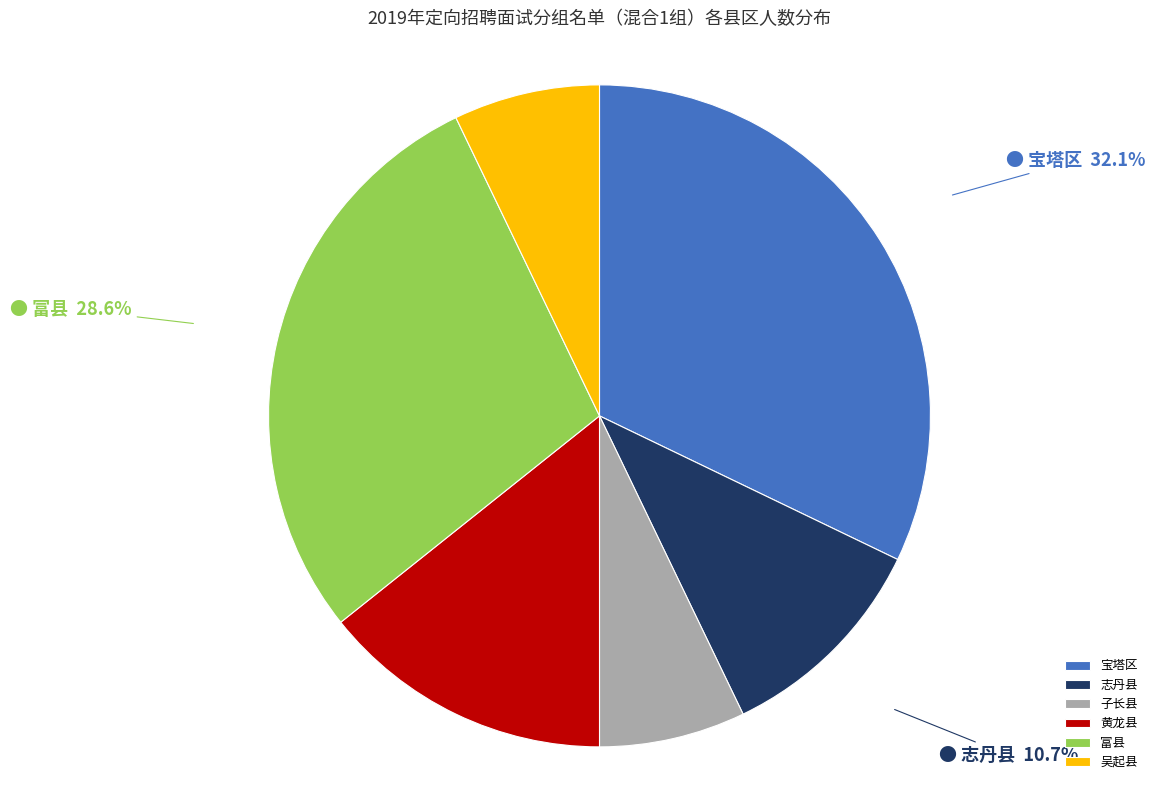

Which has a higher value, 富县 or 吴起县?

富县